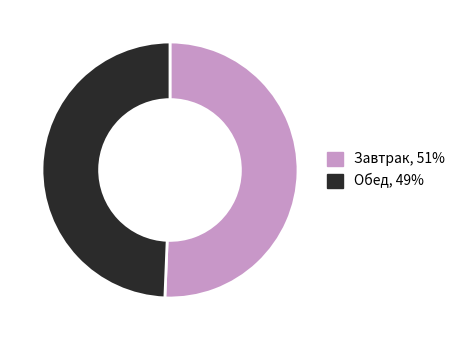

Is it true that Обед is 49% of the pie?

True